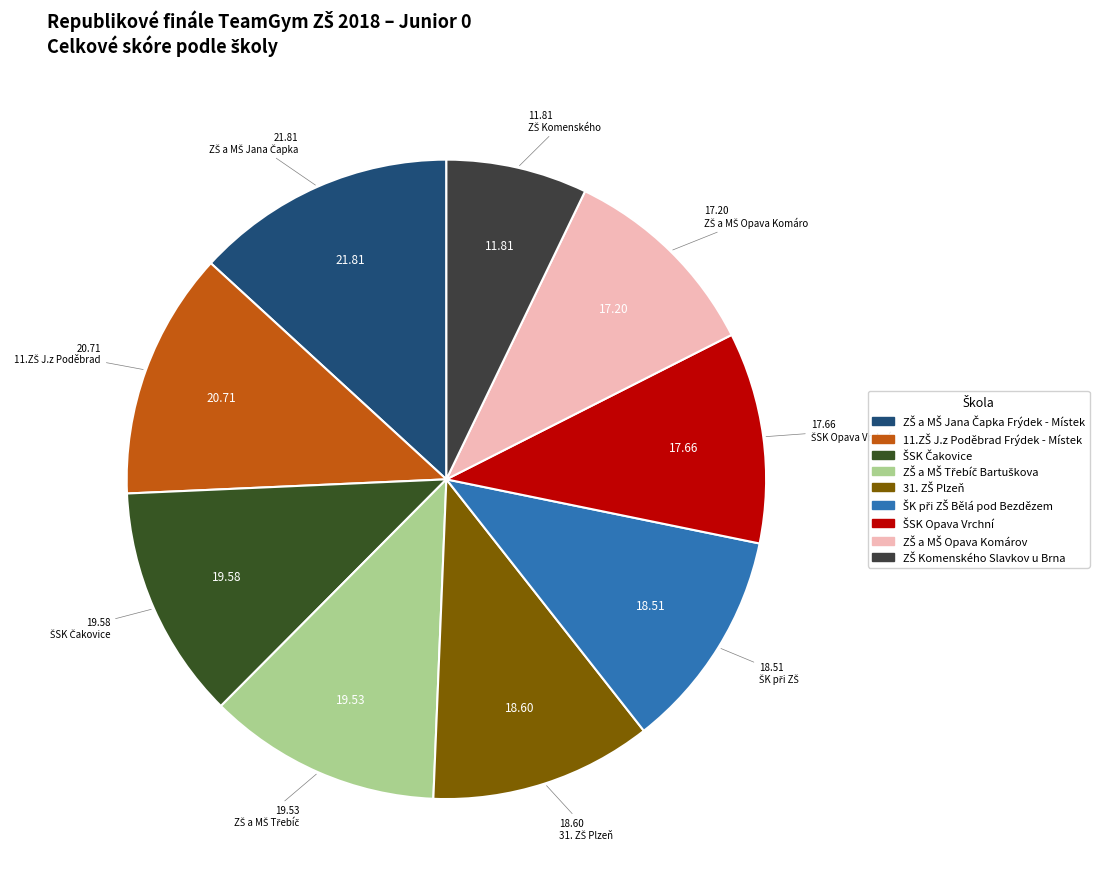

Which category has the smallest portion of the pie?

ZŠ Komenského
Slavkov u Brna